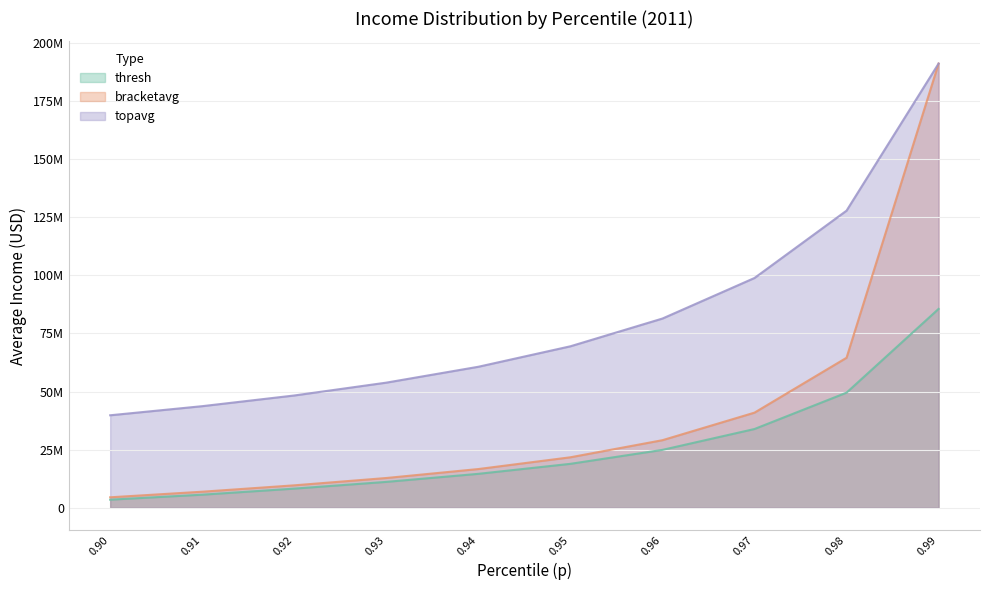

True or false: bracketavg has more than 2 points higher than both neighbors.

False